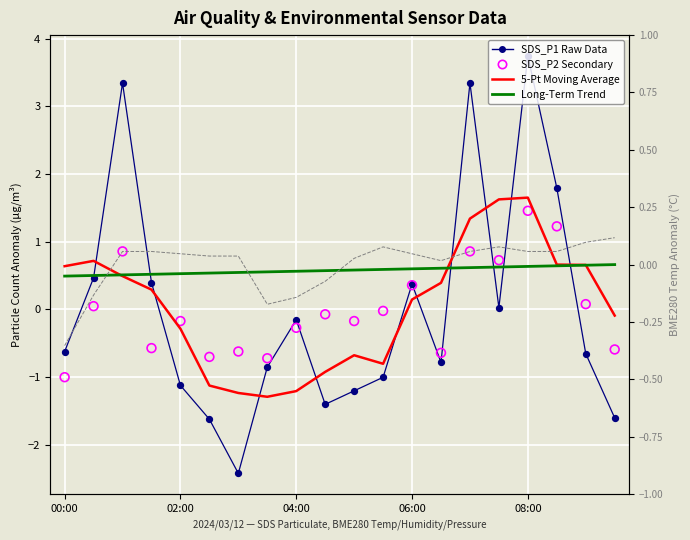

At how many categories does at least one series exceed 3?

3